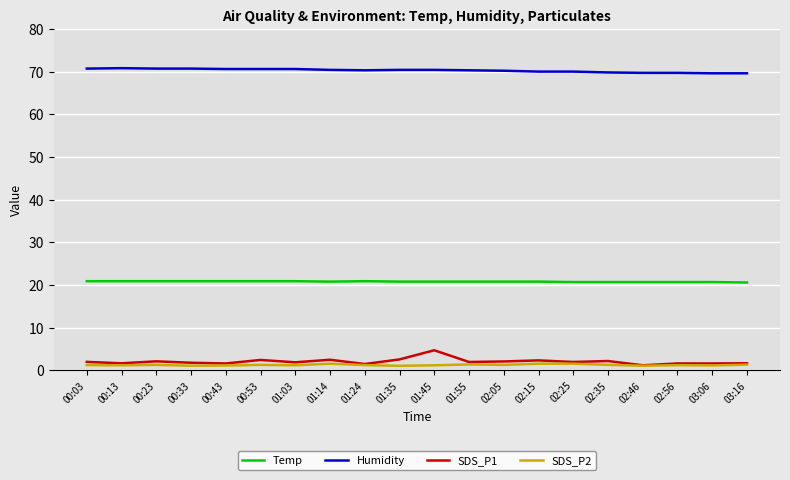

True or false: Temp and Humidity cross at least once.

False